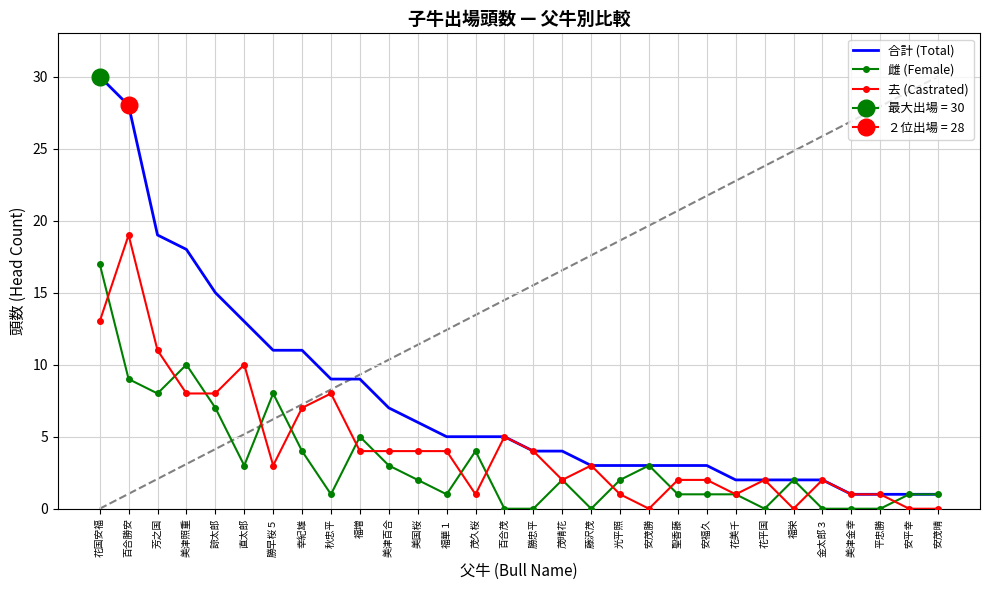

Is this an area chart (filled region under the line)?

No